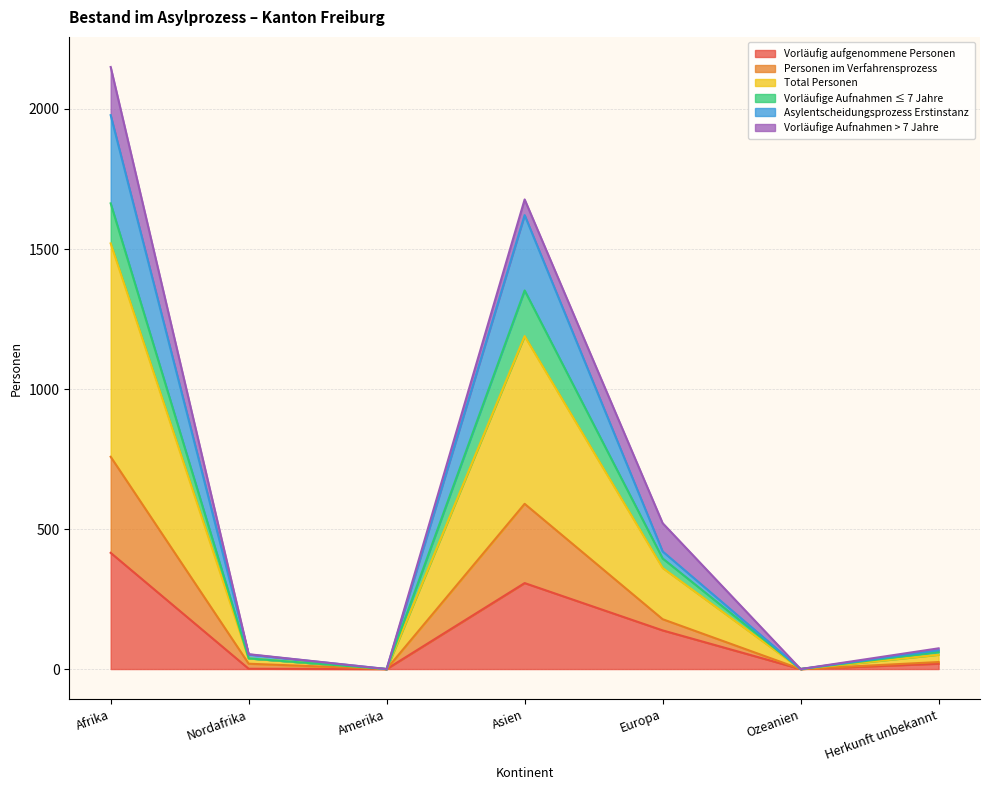

True or false: Vorläufig aufgenommene Personen has a value of 0 at Ozeanien.

True